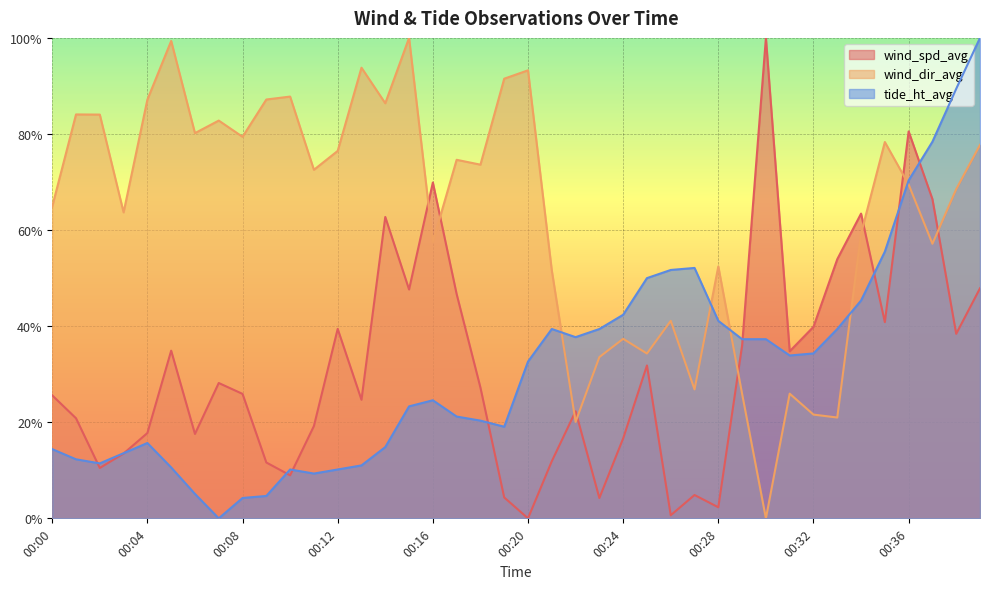

Where is the first local maximum for tide_ht_avg?

00:04